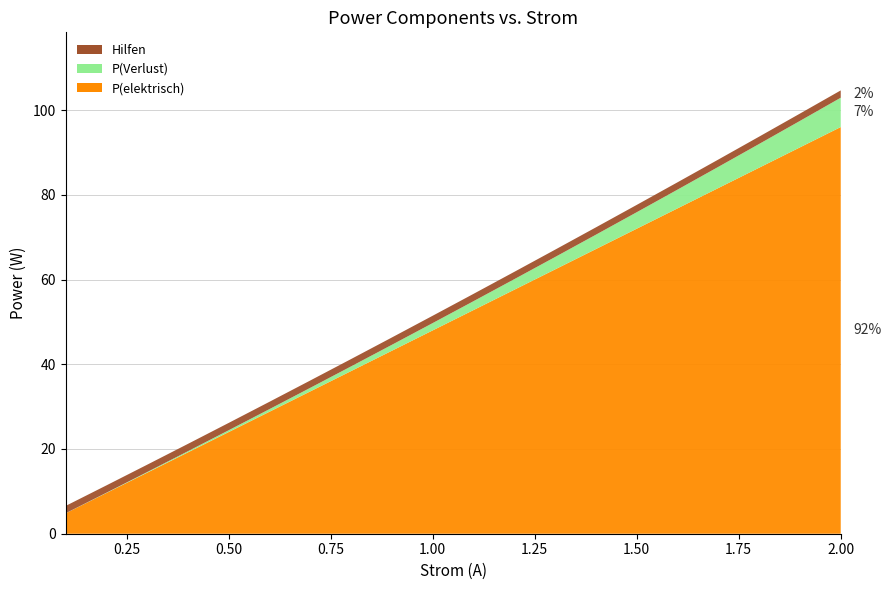

Reading left to right, extract all data points from this chart.

Summe (Pe+Pv): 0.1=4.8	0.2=9.7	0.3=14.6	0.4=19.5	0.5=24.4	0.6=29.4	0.7=34.4	0.8=39.5	0.9=44.6	1.0=49.7	1.1=54.9	1.2=60.1	1.3=65.3	1.4=70.6	1.5=75.9	1.6=81.2	1.7=86.6	1.8=92.0	1.9=97.4	2.0=102.9
P(elektrisch): 0.1=4.8	0.2=9.6	0.3=14.4	0.4=19.2	0.5=24.0	0.6=28.8	0.7=33.6	0.8=38.4	0.9=43.2	1.0=48.0	1.1=52.8	1.2=57.6	1.3=62.4	1.4=67.2	1.5=72.0	1.6=76.8	1.7=81.6	1.8=86.4	1.9=91.2	2.0=96.0
P(Verlust): 0.1=0.0	0.2=0.1	0.3=0.2	0.4=0.3	0.5=0.4	0.6=0.6	0.7=0.8	0.8=1.1	0.9=1.4	1.0=1.7	1.1=2.1	1.2=2.5	1.3=2.9	1.4=3.4	1.5=3.9	1.6=4.4	1.7=5.0	1.8=5.6	1.9=6.2	2.0=6.9
Hilfen: 0.1=1.7	0.2=1.7	0.3=1.7	0.4=1.7	0.5=1.7	0.6=1.7	0.7=1.7	0.8=1.7	0.9=1.7	1.0=1.7	1.1=1.7	1.2=1.7	1.3=1.7	1.4=1.7	1.5=1.7	1.6=1.7	1.7=1.7	1.8=1.7	1.9=1.7	2.0=1.7